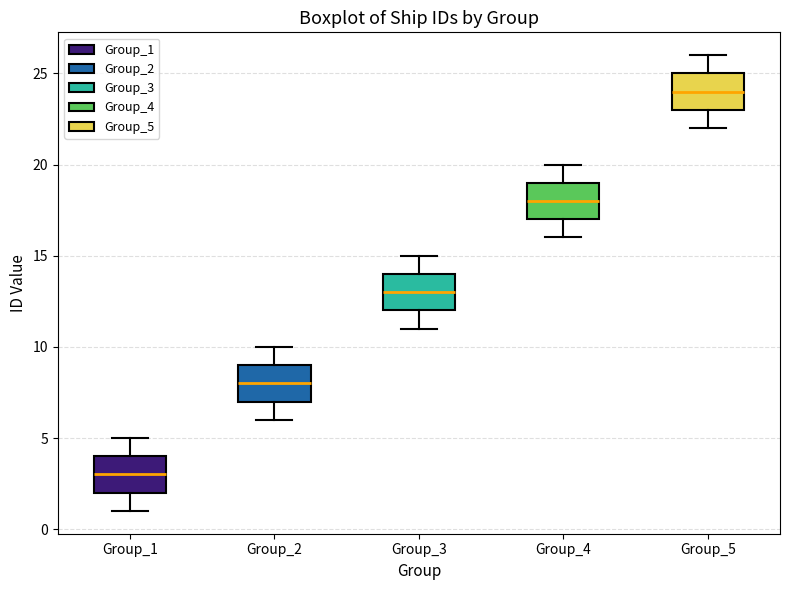

Where is the lower edge of the box for Group_2 on the y-axis? The values are not printed on the chart, so give them approximately, as read against the axis.

7